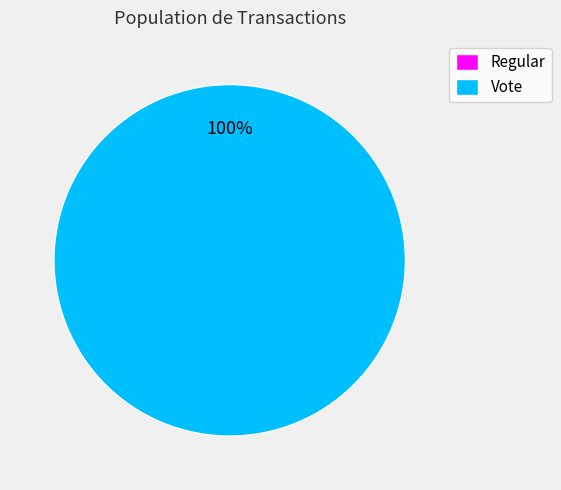

Which has a higher value, Vote or Regular?

Vote